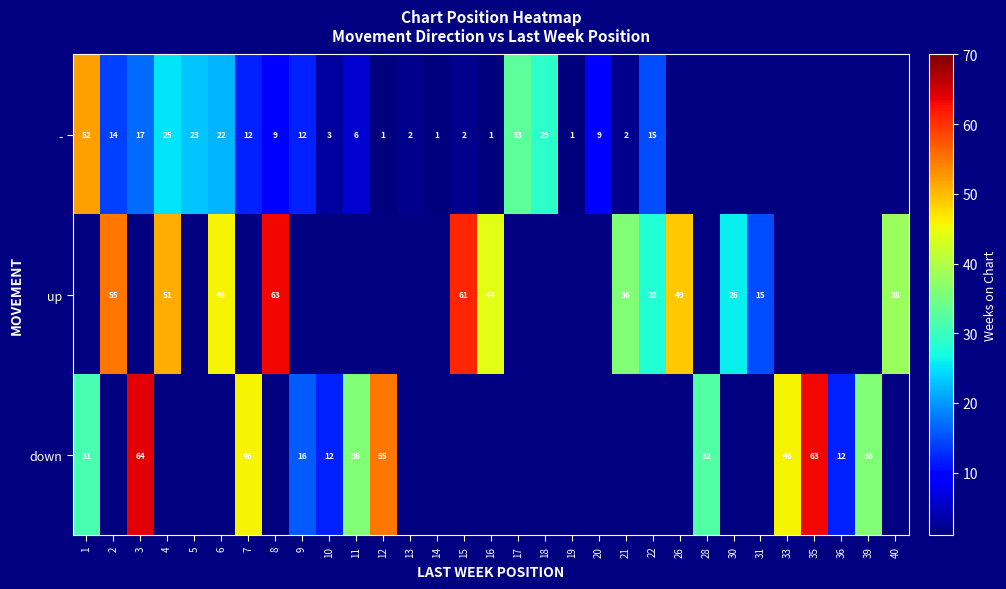

True or false: down has a value of 3 at 36.

False